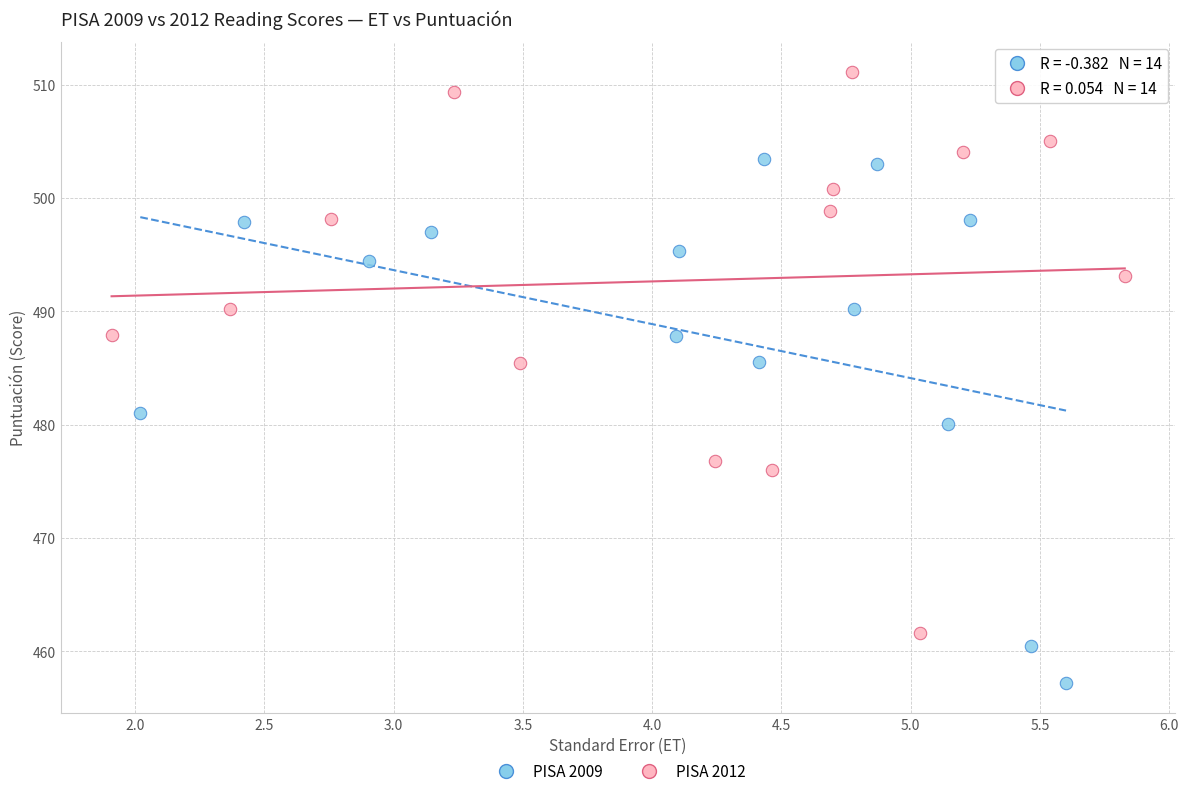

Which series contains the highest Y value?

PISA 2012